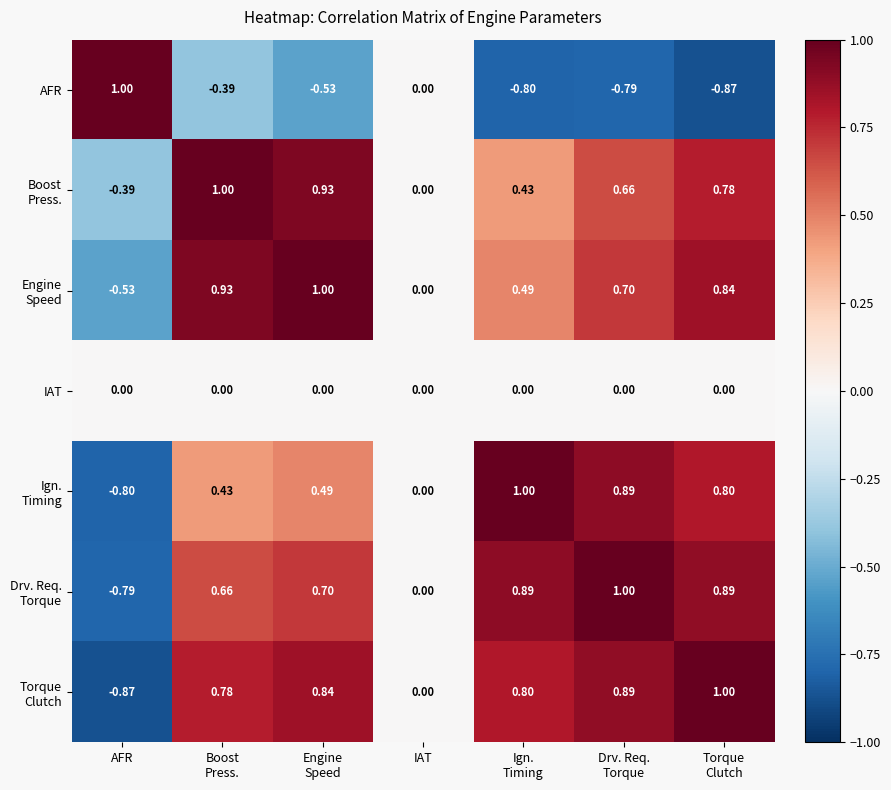

Count the number of categories in the chart.

7